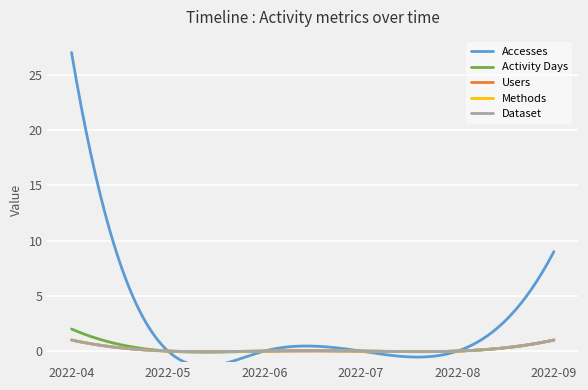

Where is Dataset nearest to the value 0?

2022-05